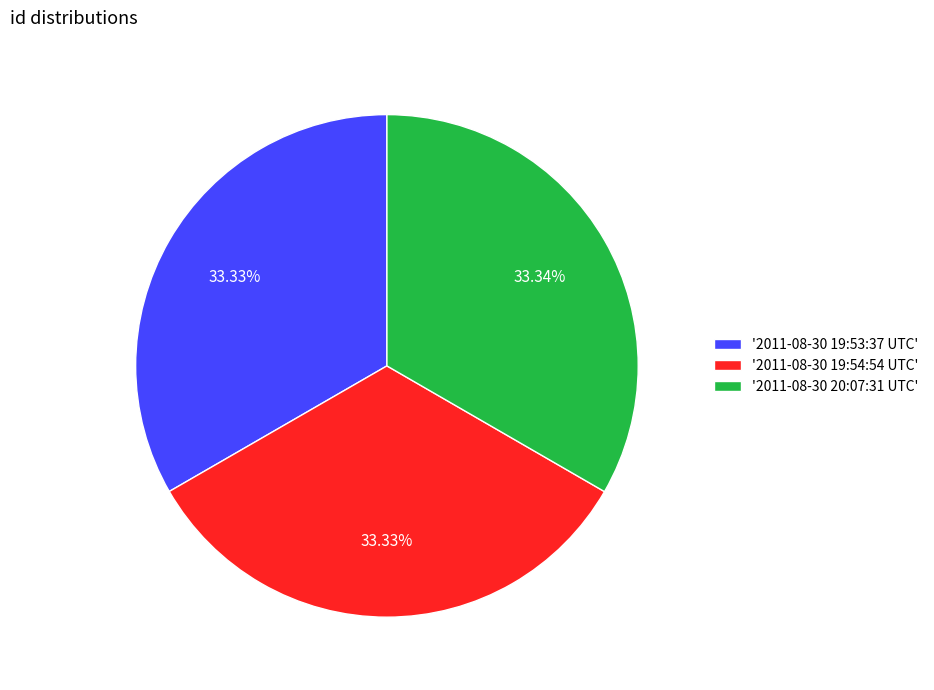

Does any single category account for the majority?

No